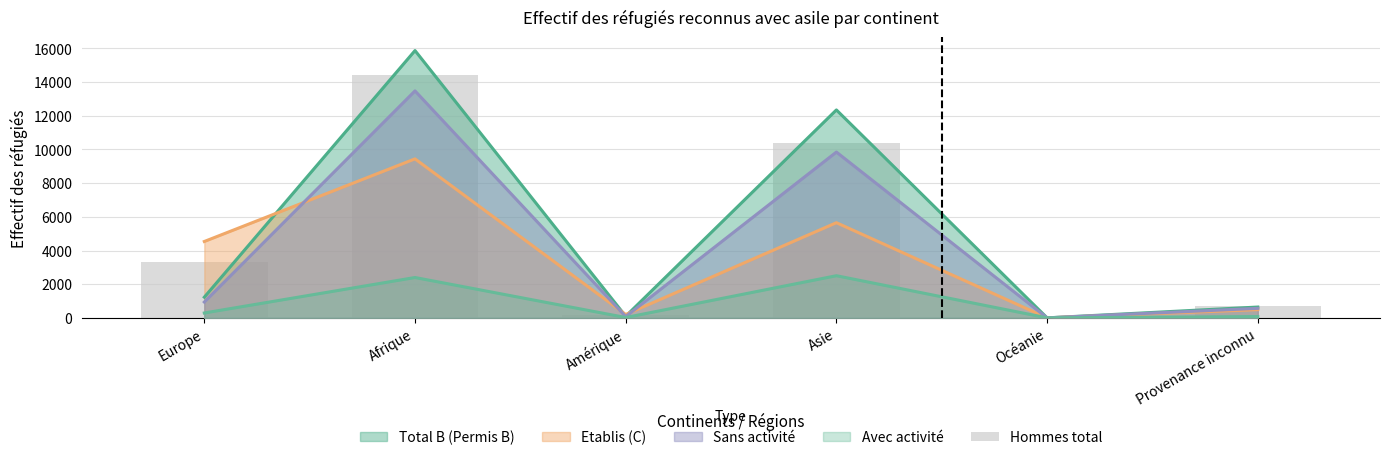

Where does the data first go above 3339?

Afrique